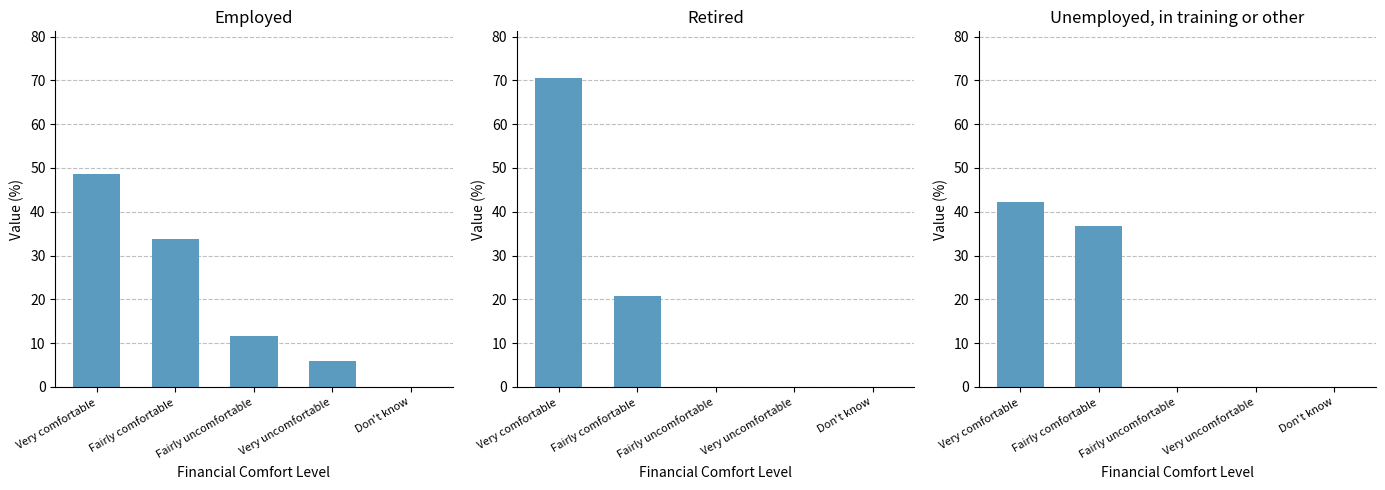

Is it true that Unemployed, in training or other equals -17.9 at Very uncomfortable?

False